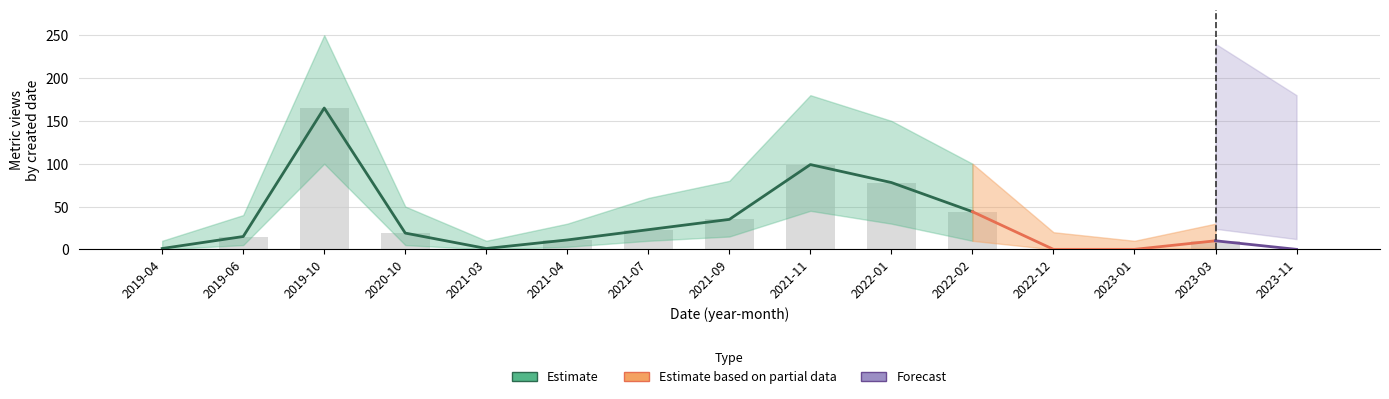

How many groups of bars are there?

15